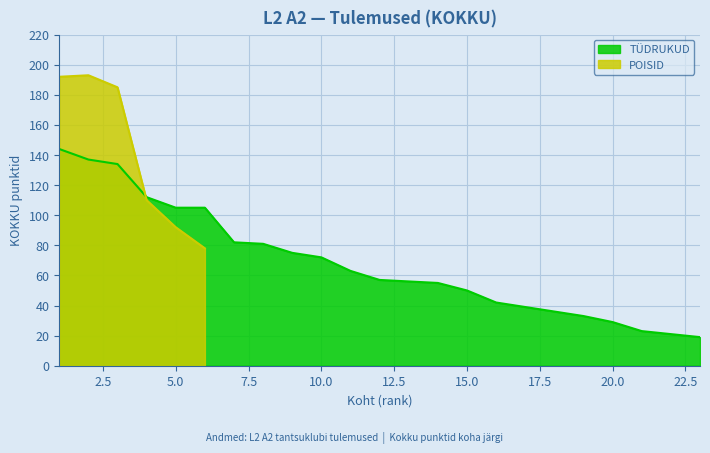

What is the lowest value of the TÜDRUKUD series?

19